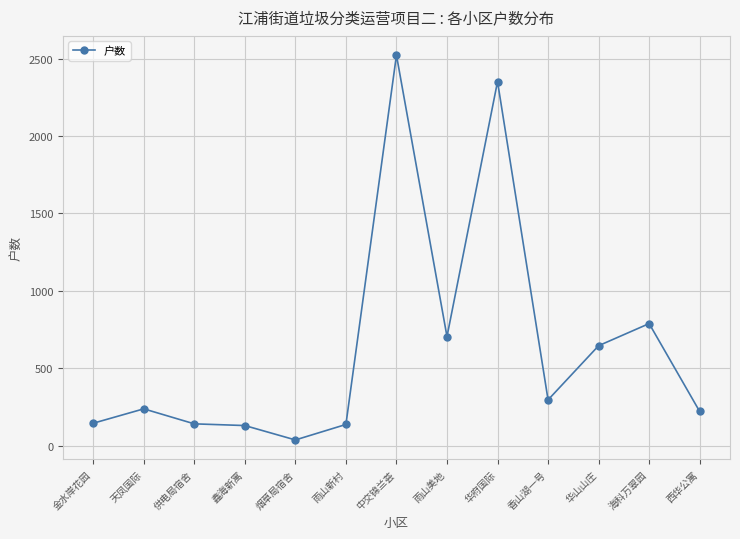

Is it true that the value at 雨山新村 is 136?

True